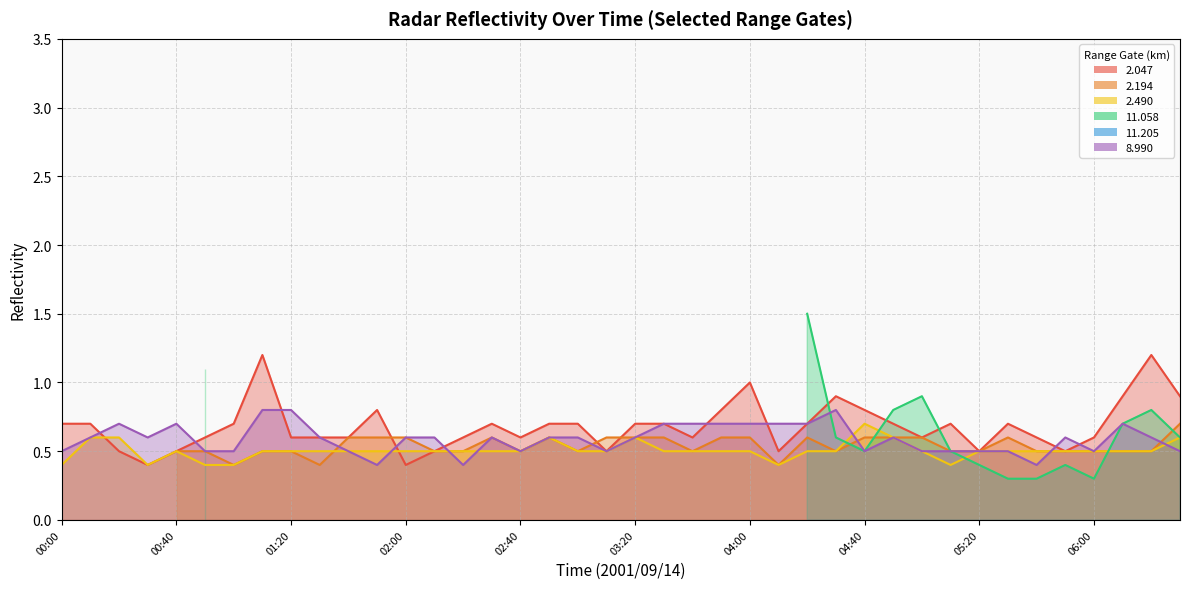

Between 00:20 and 03:40, which series saw the biggest shift?

  2.047